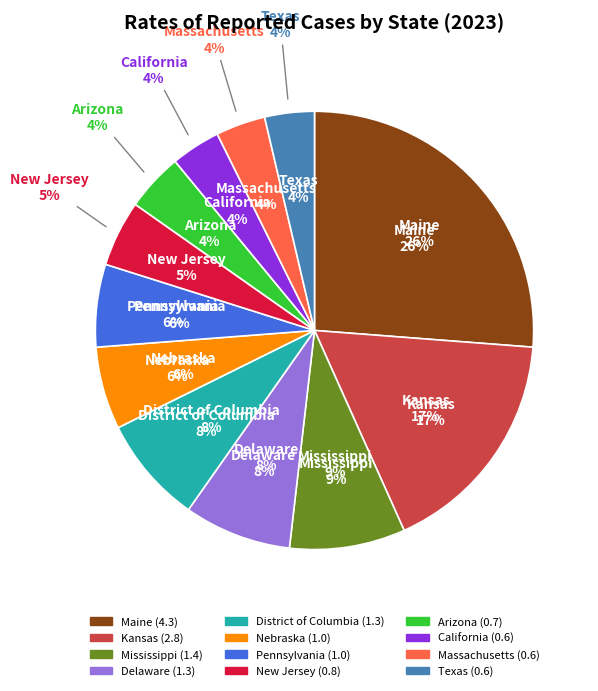

Which slice is the smallest?

California